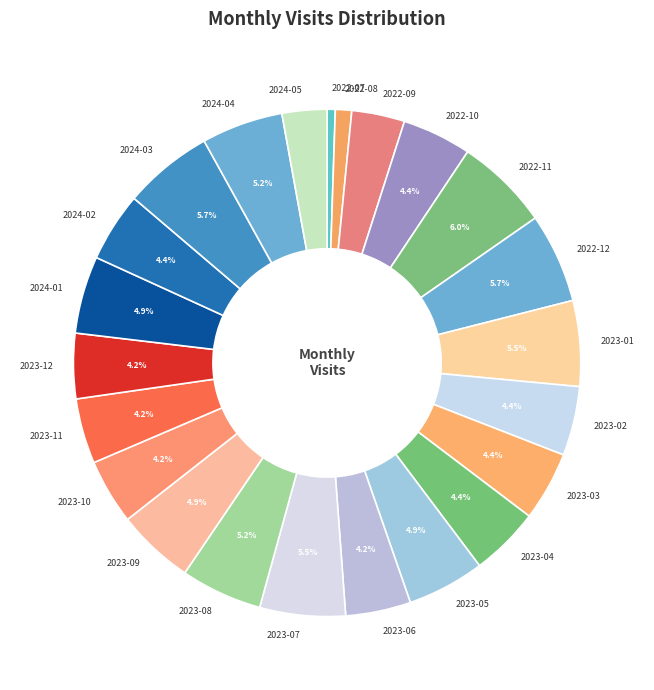

What percentage do 2023-08 and 2022-10 together represent?

9.6%